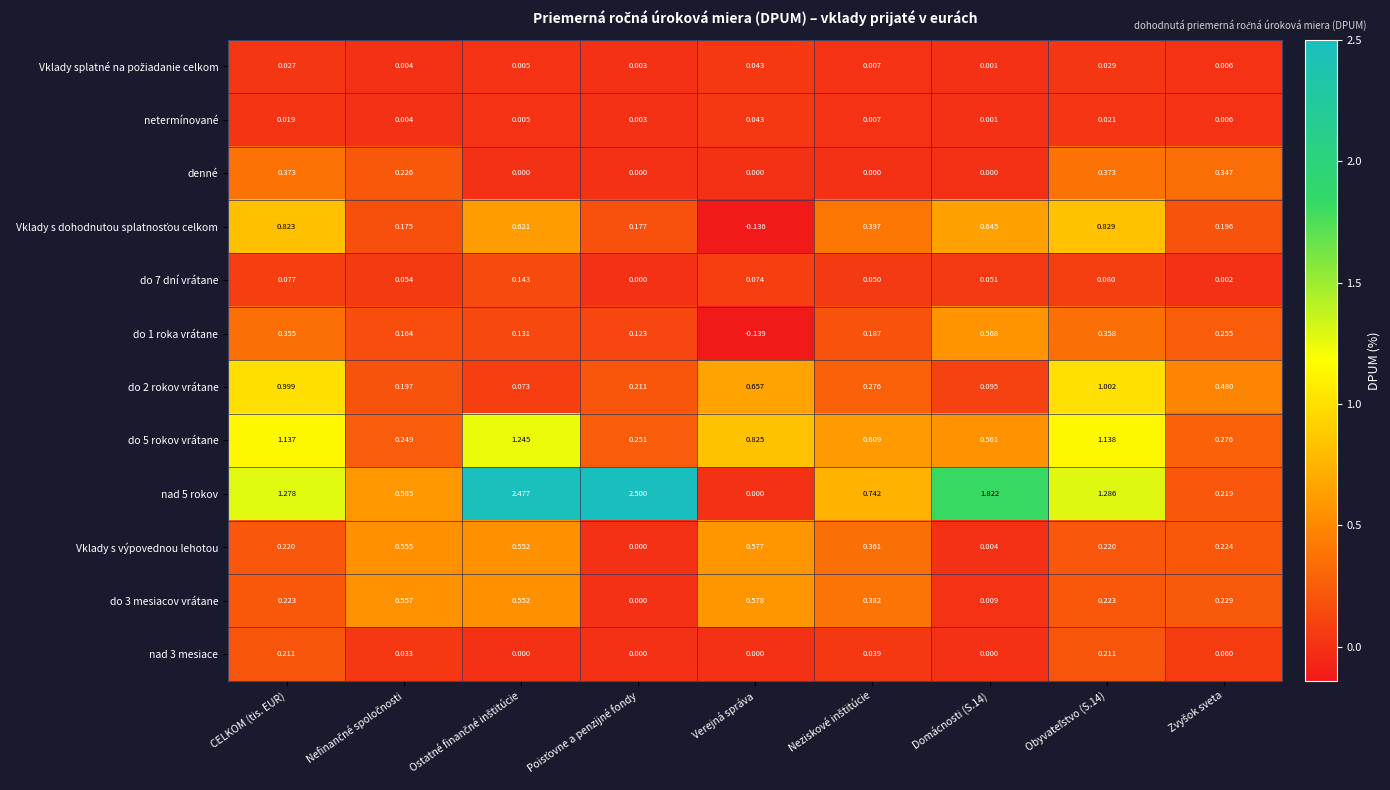

How many values in Vklady s výpovednou lehotou are above zero?

8